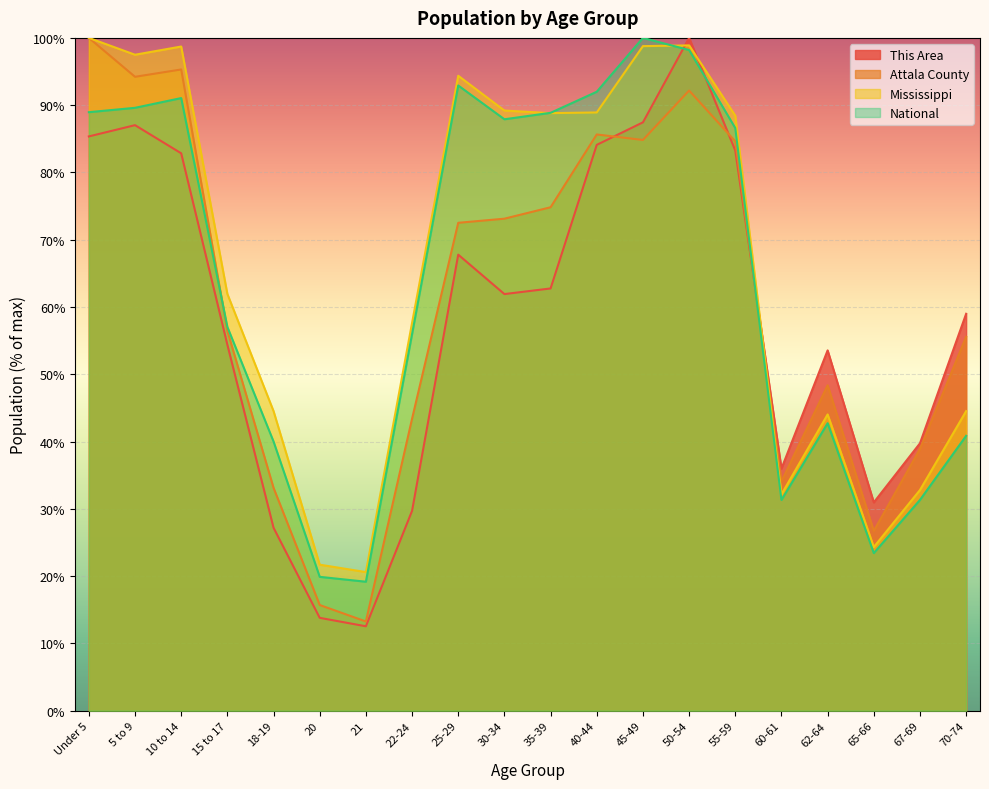

Where is the first local maximum for National?

10 to 14